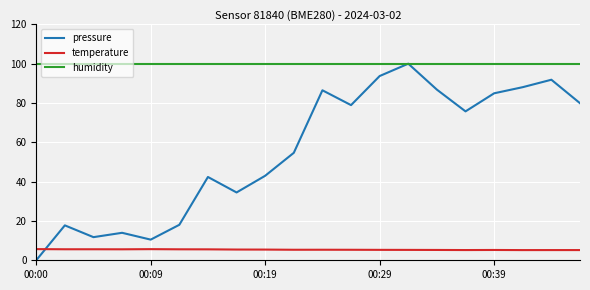

List the series in order of their overall mean, highest first.

humidity, pressure, temperature